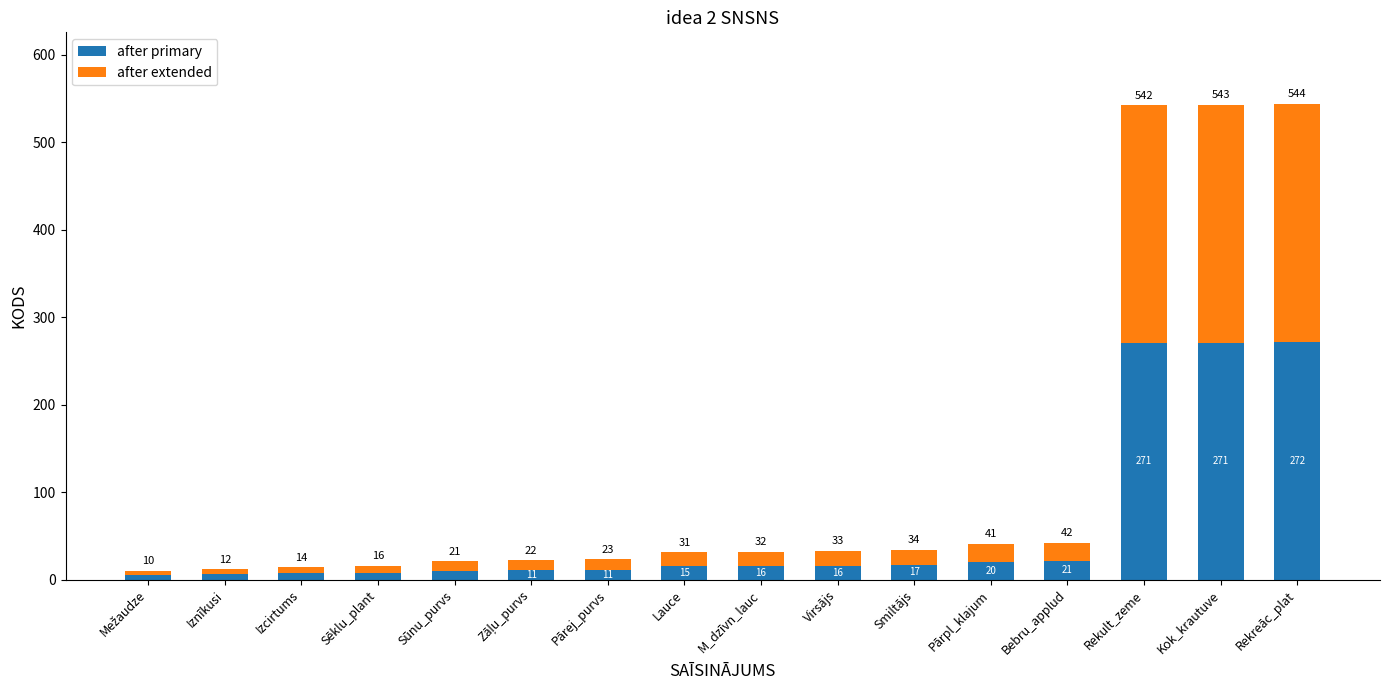

Reading right to left, what are the values for after primary?

272	271	271	21	20	17	16	16	15	11	11	10	8	7	6	5